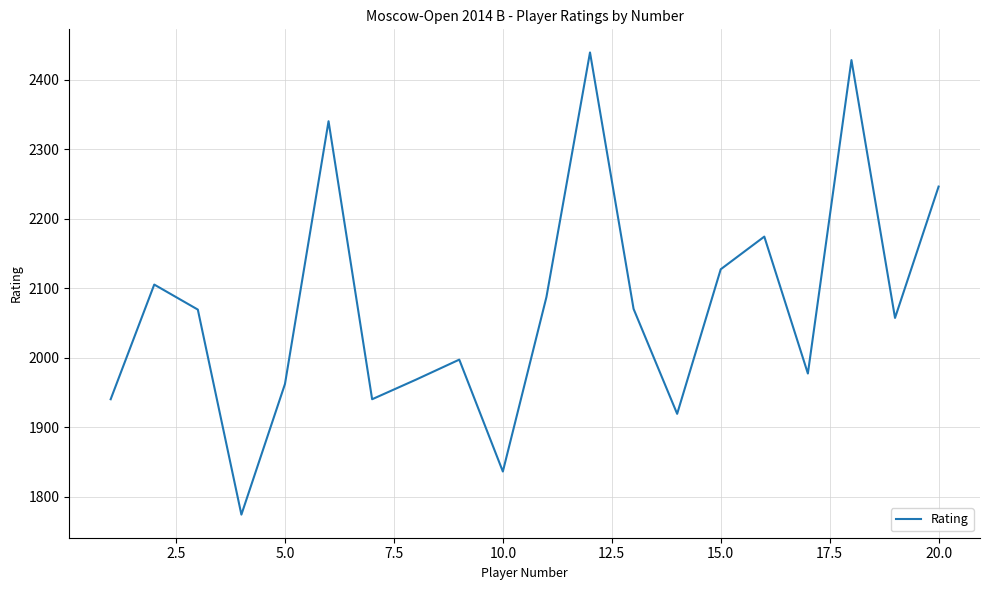

What is the difference between the maximum and minimum values?

665